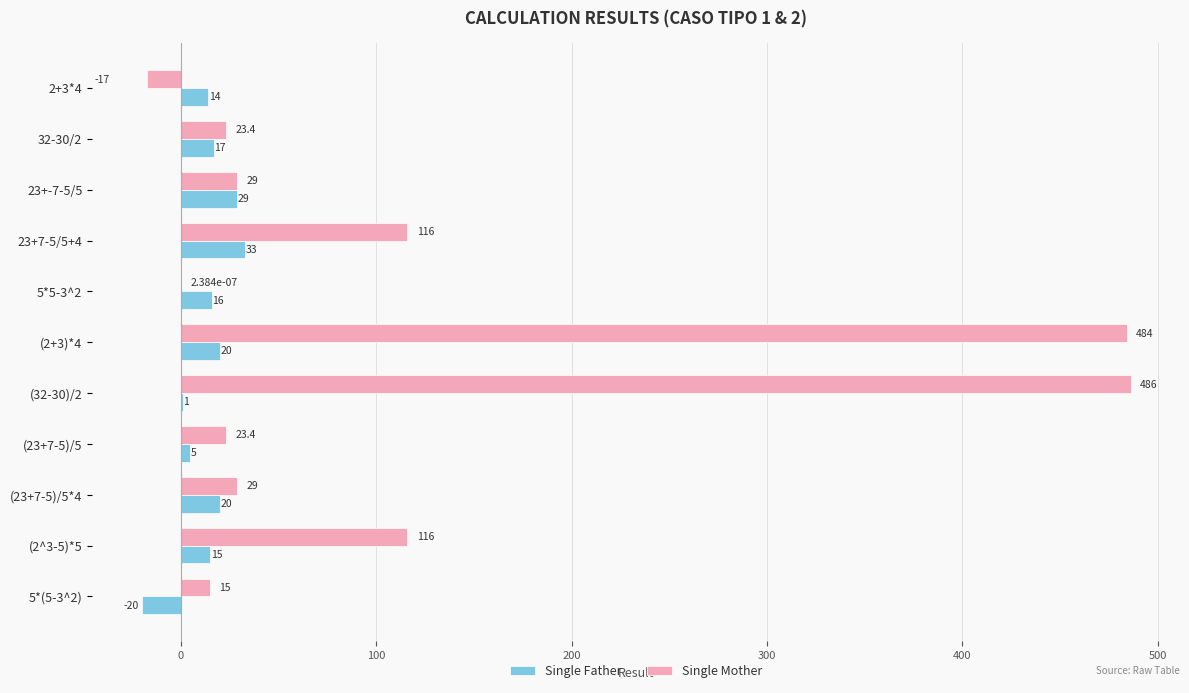

Which series changed the most between 23+7-5/5+4 and (32-30)/2?

Single Mother